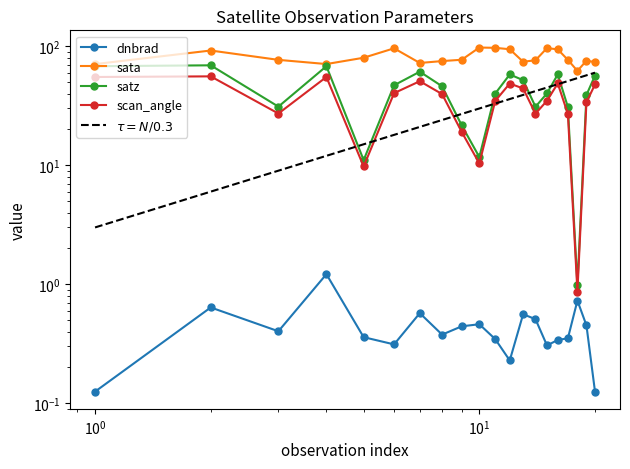

True or false: scan_angle has a value of 8.1 at 9.

False